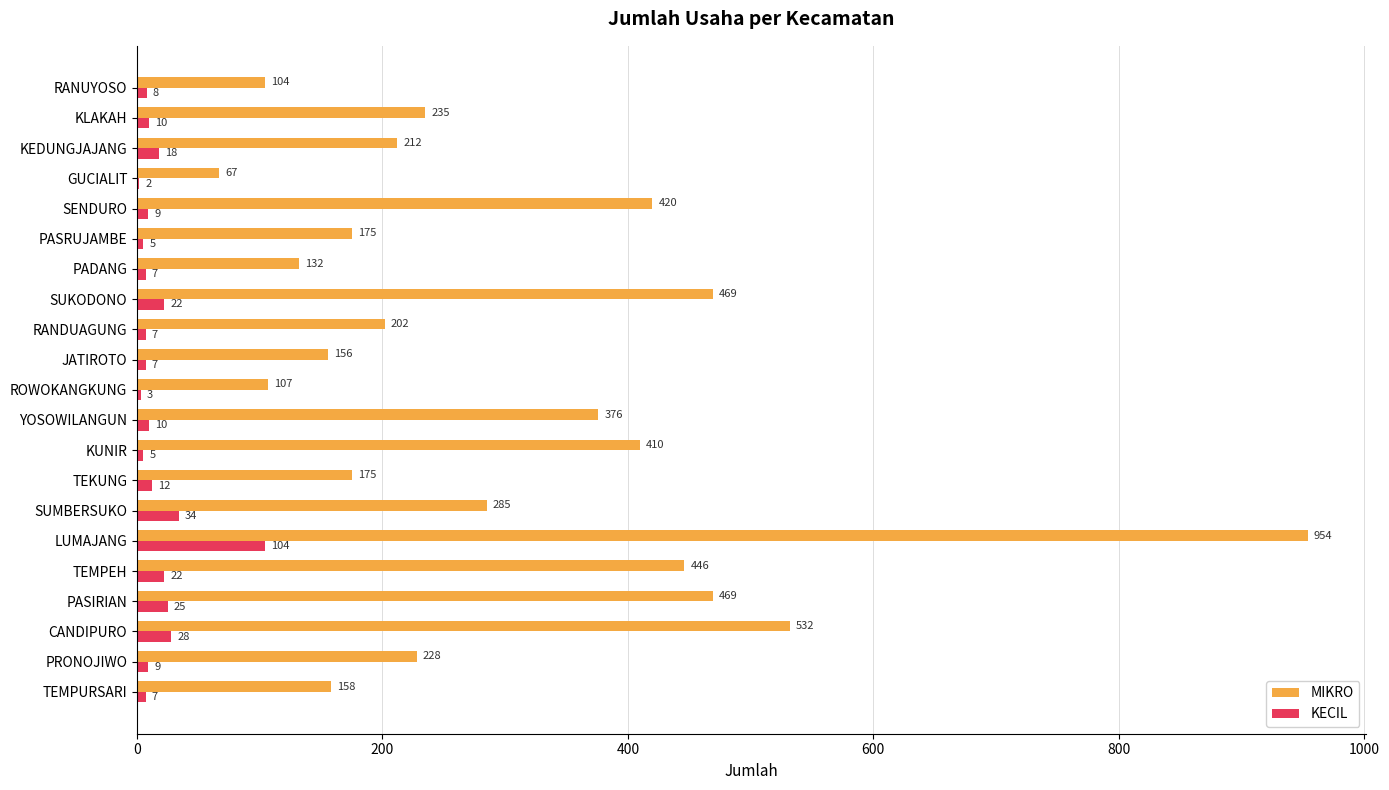

What is the sum of the MIKRO values at TEMPURSARI and KUNIR?

568